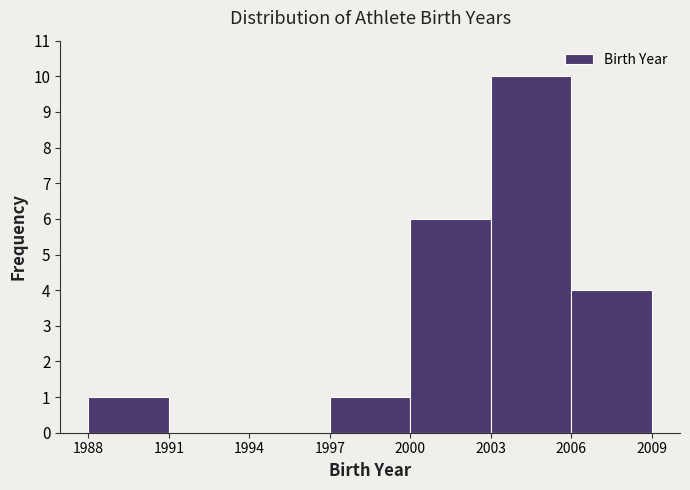

How tall is the bar that spans 2006 to 2009 on the x-axis? The values are not printed on the chart, so give them approximately, as read against the axis.

4